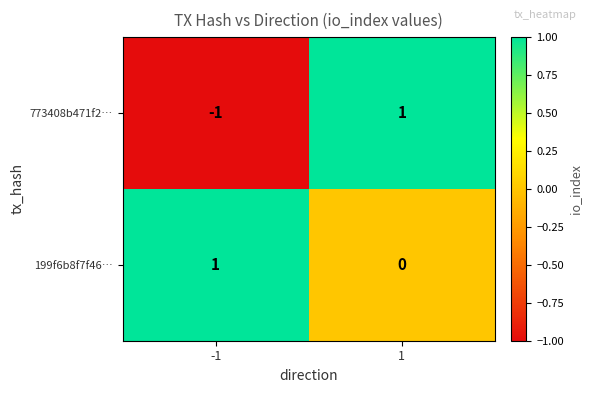

At which category is the sum across all series the highest?

1